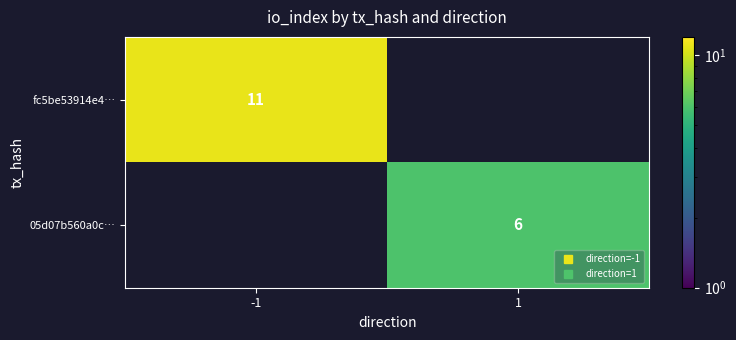

Rank the categories by 05d07b560a0c… value from highest to lowest.

1, -1